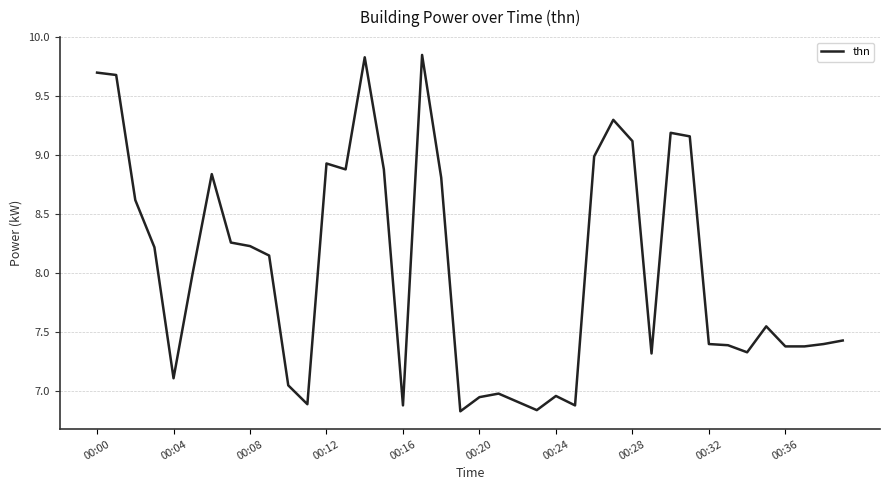

What is the sum of all values?

321.5